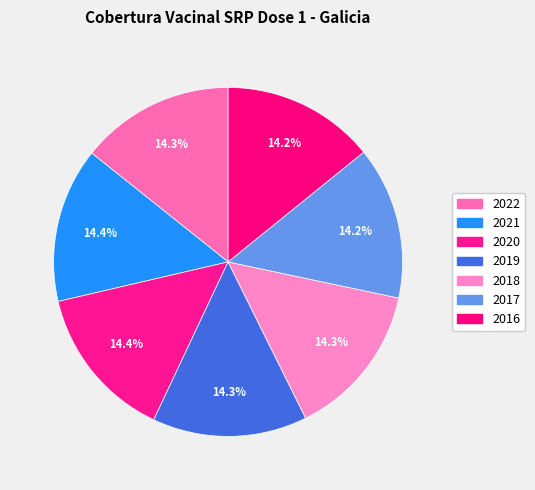

Which has a higher value, 2022 or 2017?

2022